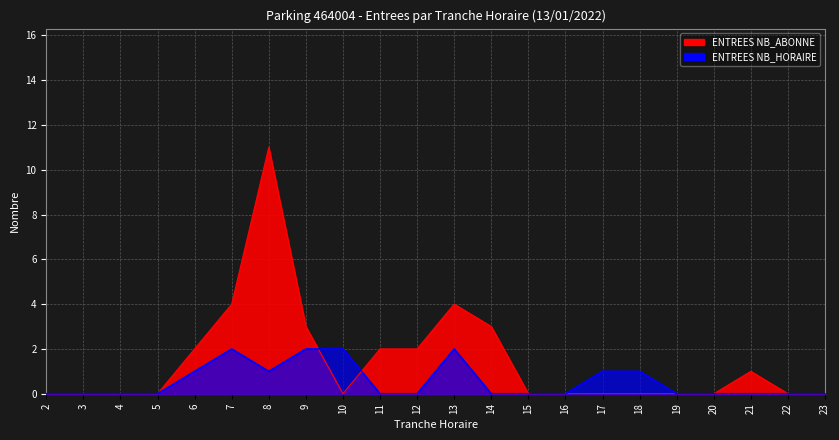

The value of ENTREES NB_ABONNE at 11 is 2. True or false?

True